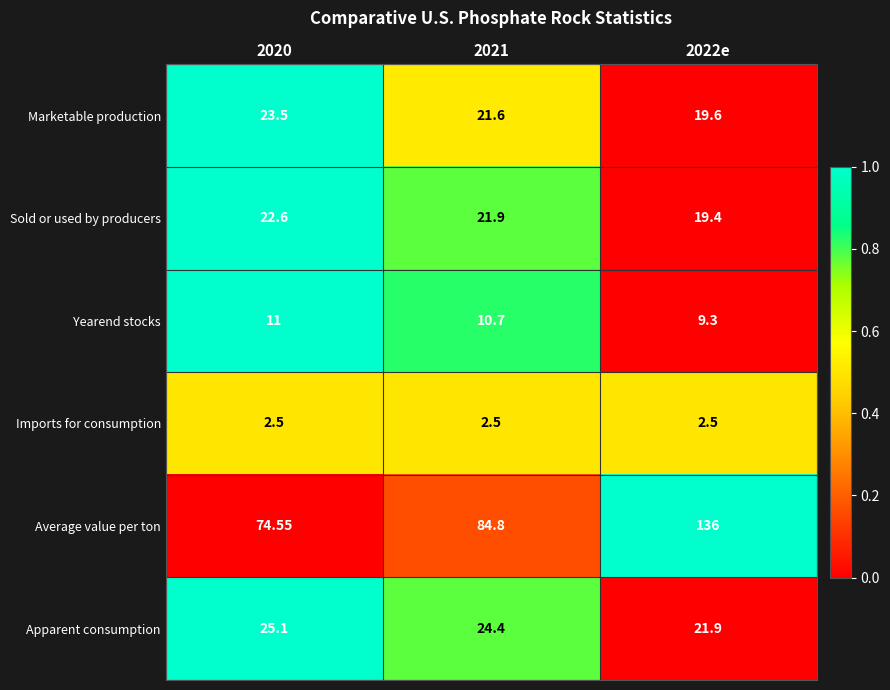

Is the value of Imports for consumption at 2021 greater than the value of Yearend stocks at 2021?

No